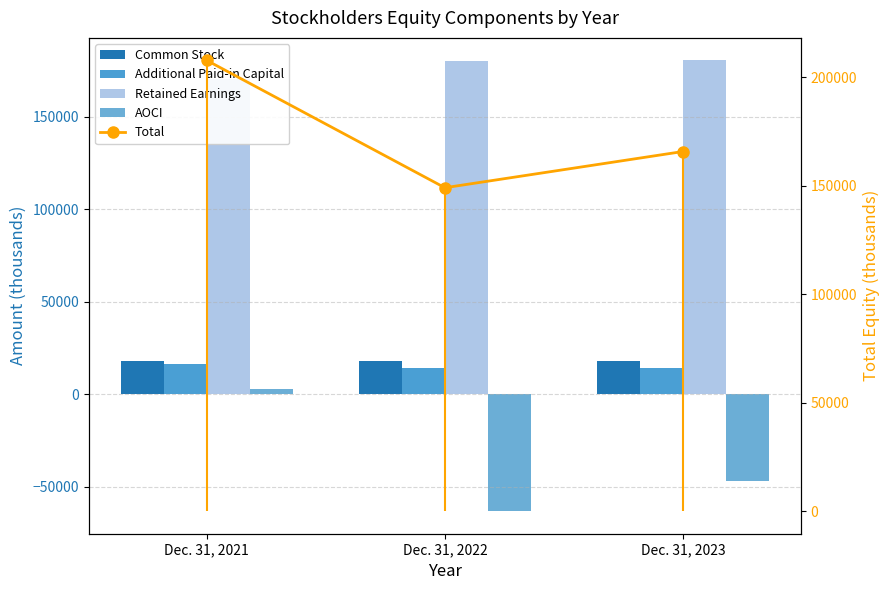

Reading right to left, extract all data points from this chart.

Common Stock: 17984	17984	18184
Additional Paid-in Capital: 14253	14253	16353
Retained Earnings: 180438	179931	170377
AOCI: -46887	-63070	2864
Total: 165788	149098	207778